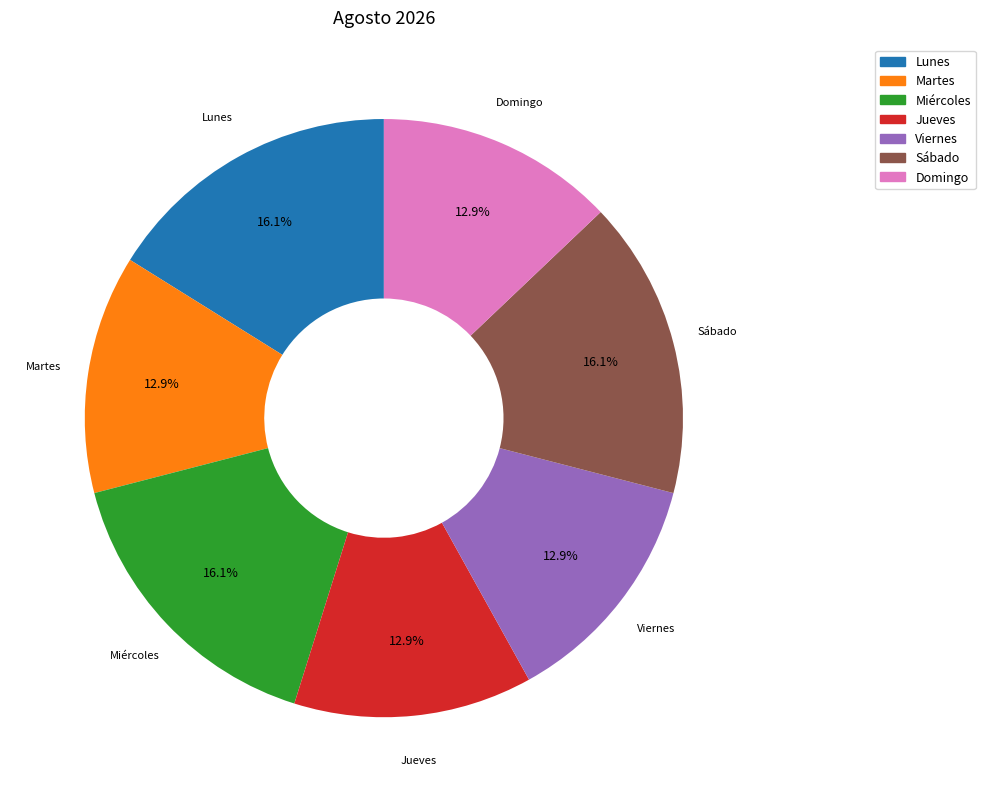

How many segments does this pie chart have?

7